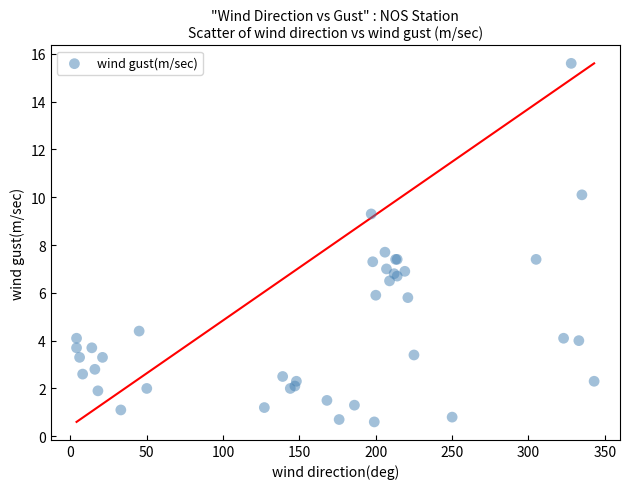

What Y value in the scatter plot is closest to 8?

7.7